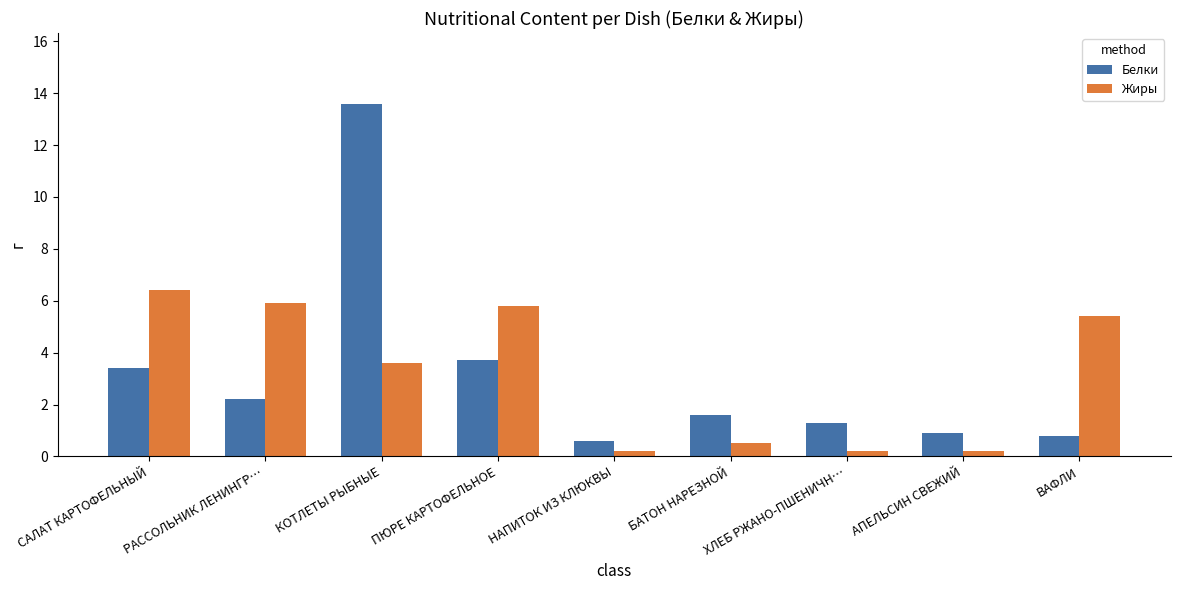

At which label does Белки reach its peak?

КОТЛЕТЫ РЫБНЫЕ